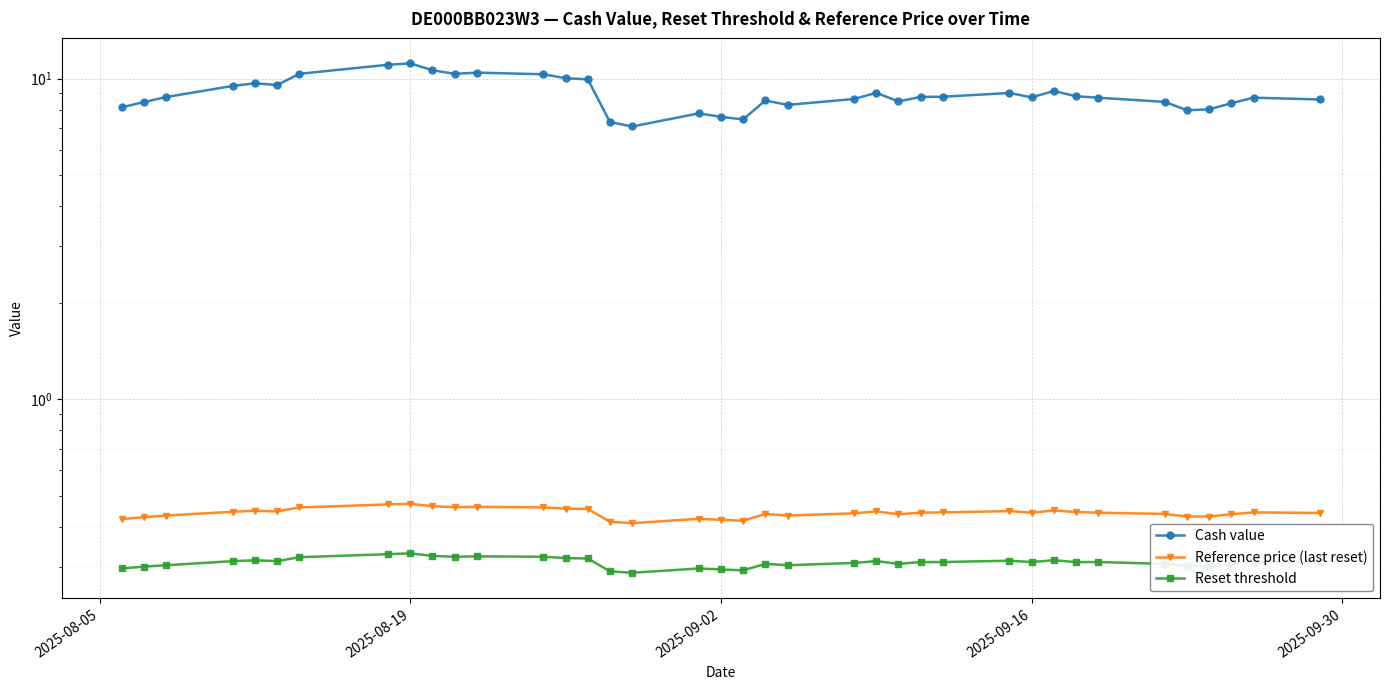

At which category is the sum across all series the highest?

2025-08-19